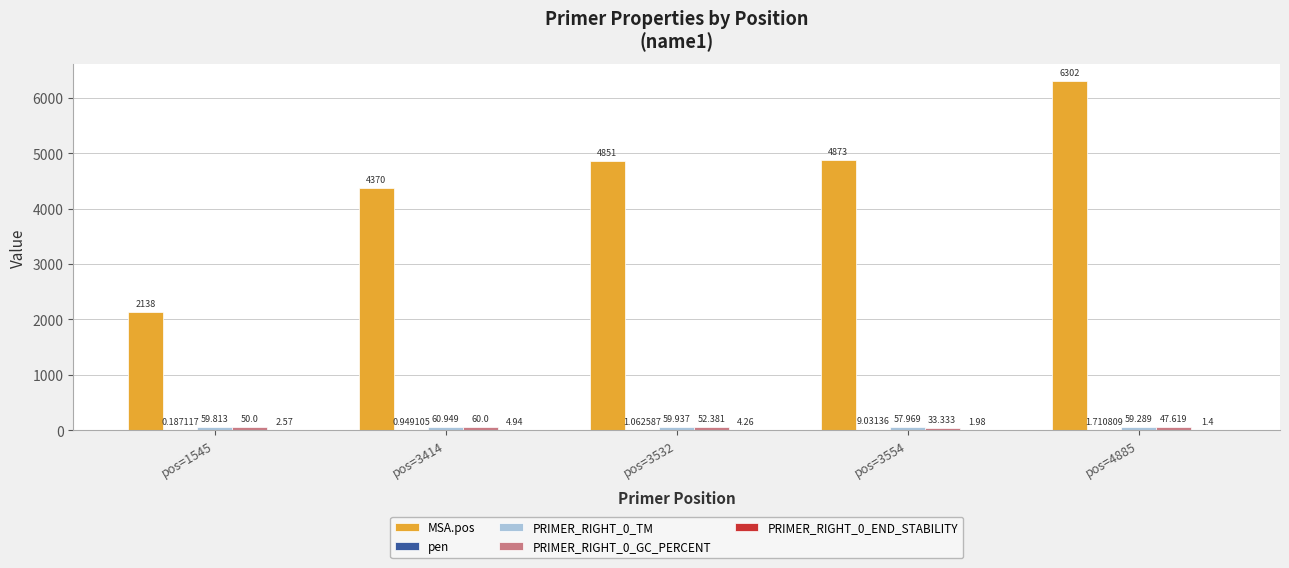

Which series changed the most between pos=3532 and pos=4885?

MSA.pos